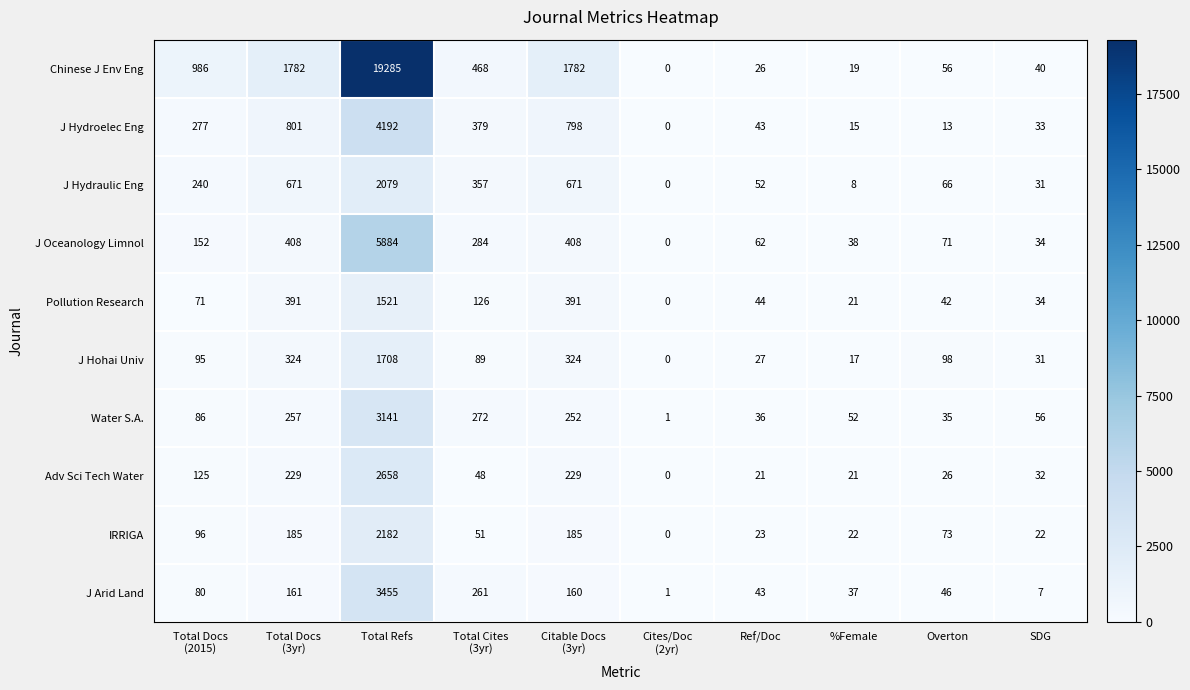

List the series in order of their peak value, lowest first.

Pollution Research, J Hohai Univ, J Hydraulic Eng, IRRIGA, Adv Sci Tech Water, Water S.A., J Arid Land, J Hydroelec Eng, J Oceanology Limnol, Chinese J Env Eng